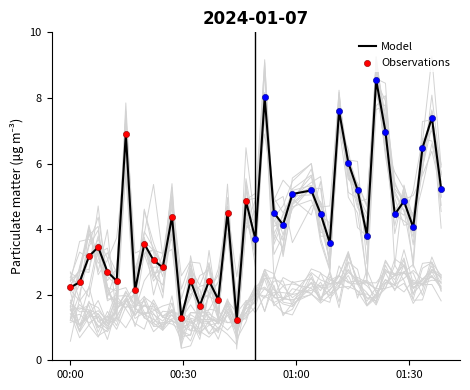

What is the maximum value for Model?

8.6